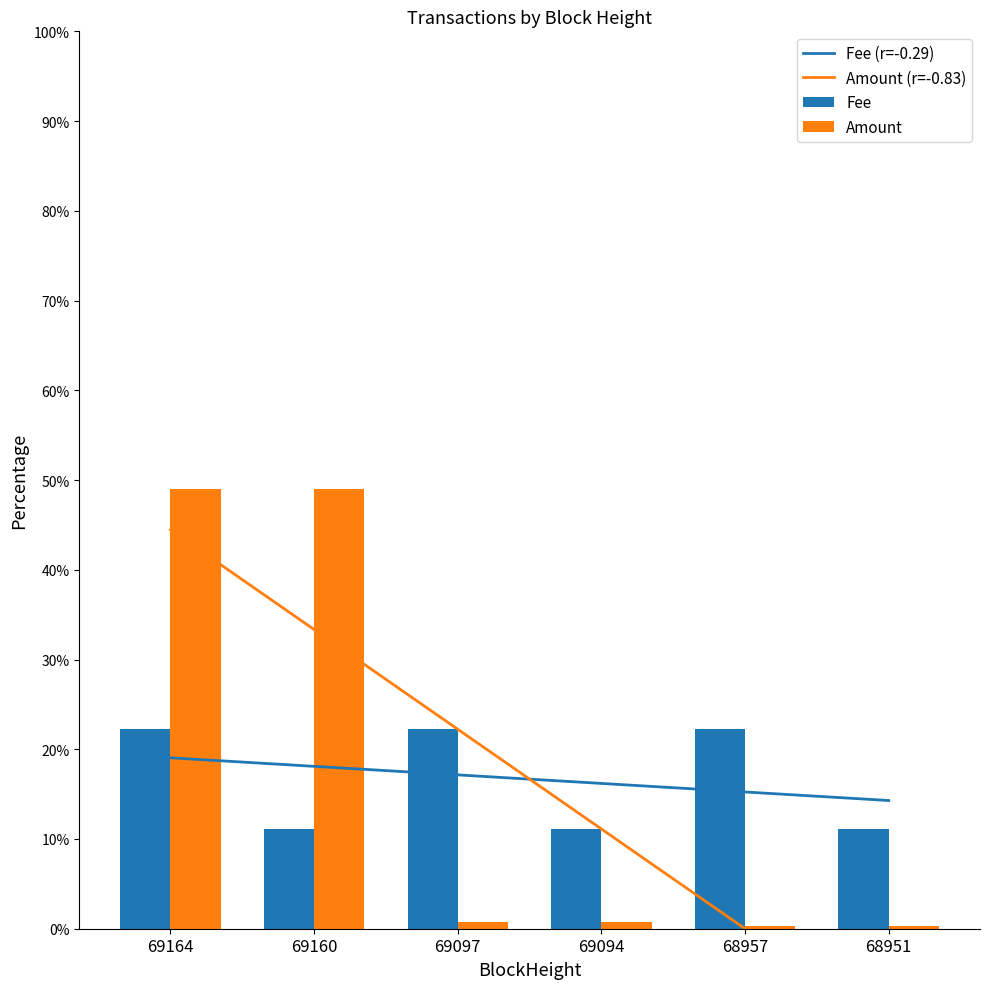

Reading left to right, what are all the values shown in this chart?

Fee (r=-0.29): 19.0	18.1	17.1	16.2	15.2	14.3
Amount (r=-0.83): 44.5	33.3	22.2	11.1	-0.0	-11.1
Fee: 22.2	11.1	22.2	11.1	22.2	11.1
Amount: 49.0	49.0	0.7	0.7	0.3	0.3